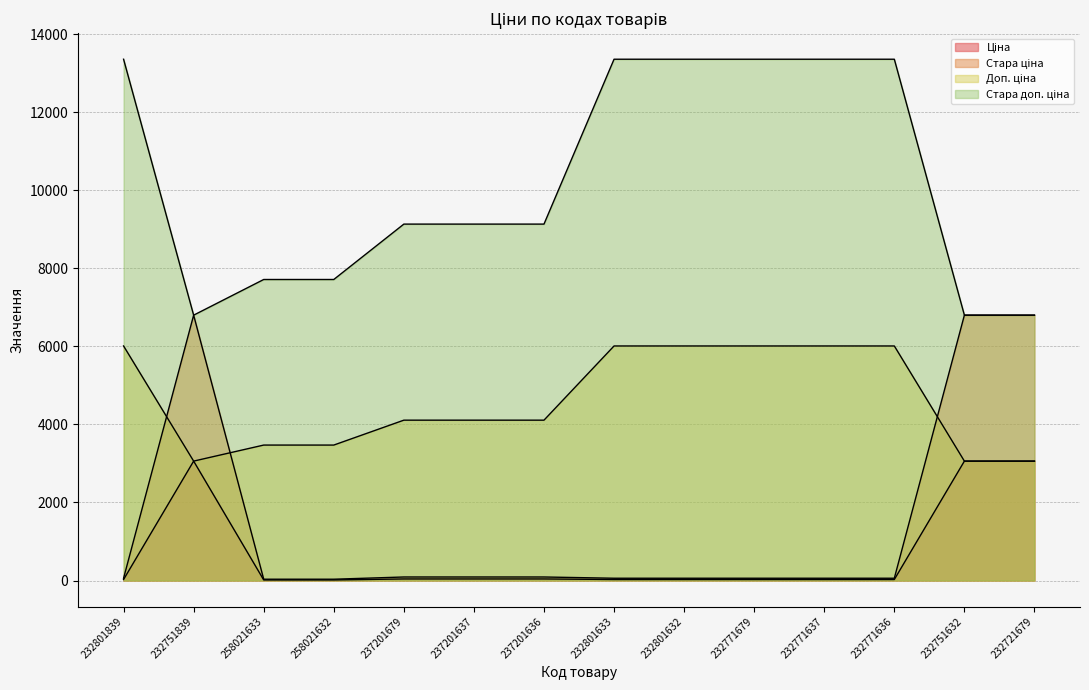

How many data points in Стара доп. ціна are above 9132?

6